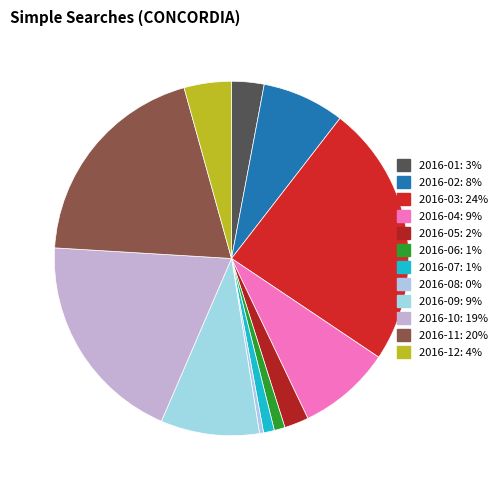

Between 2016-11 and 2016-12, which is larger?

2016-11